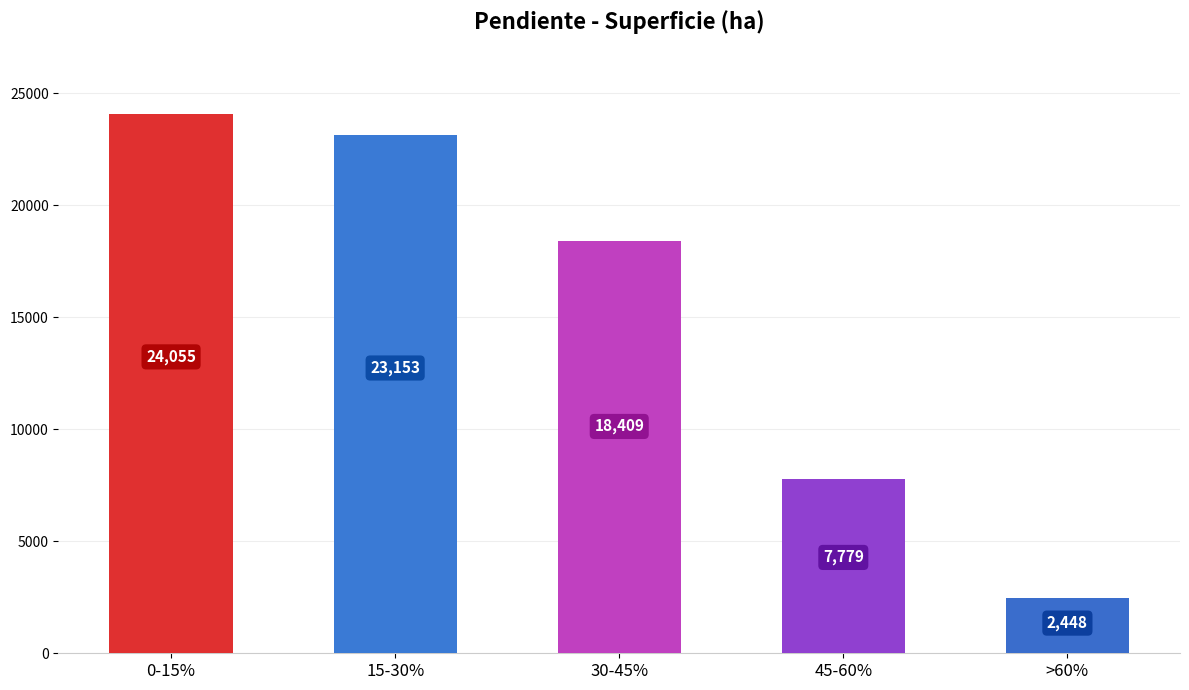

What is the smallest value displayed?

2448.4